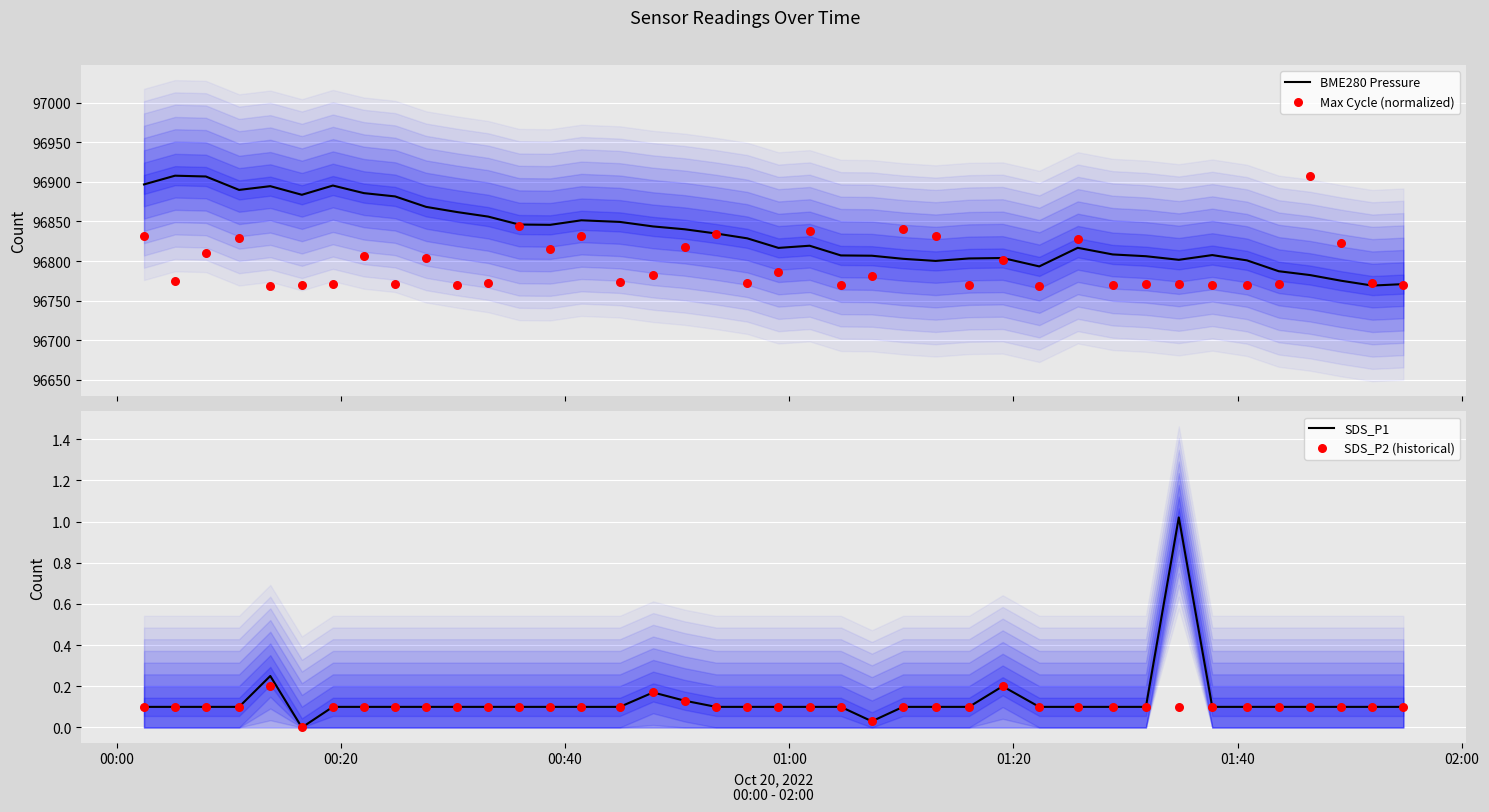

At how many categories does at least one series exceed 76924?

40